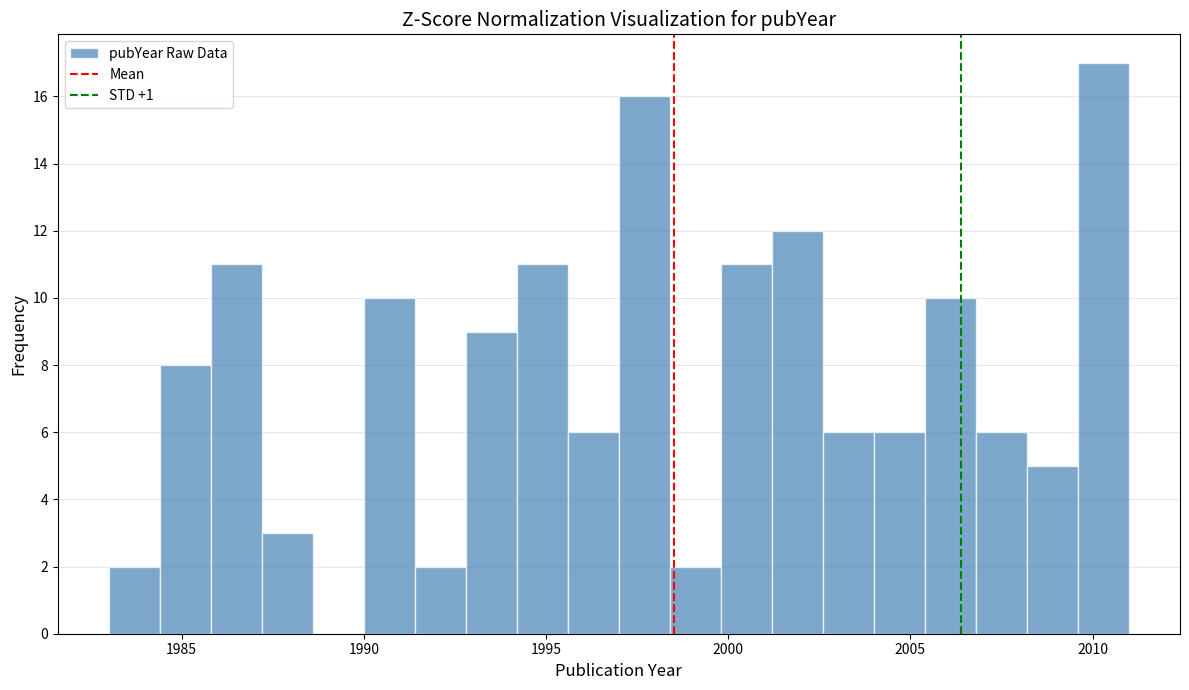

Around what value on the x-axis is the tallest bar? Give the approximate position of its centre, as read against the axis.

2010.5